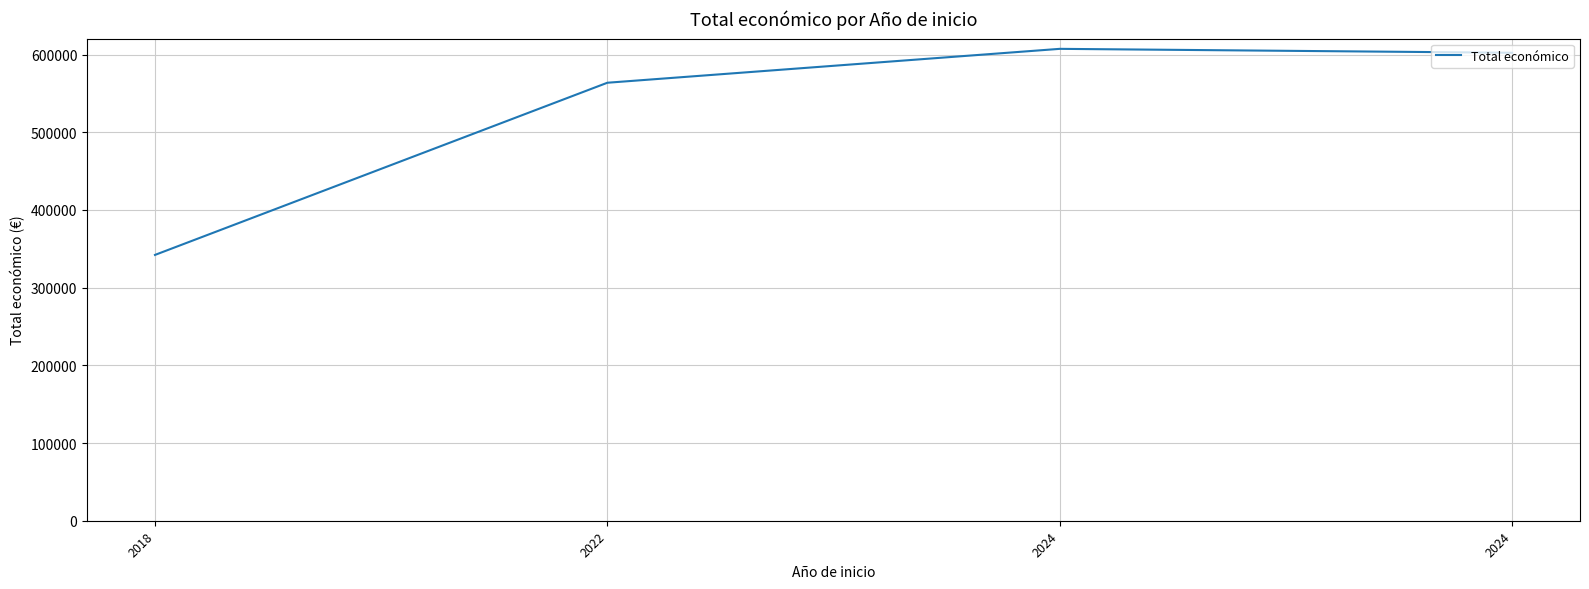

What is the sum of the values at 2024 and 2018?

949460.0